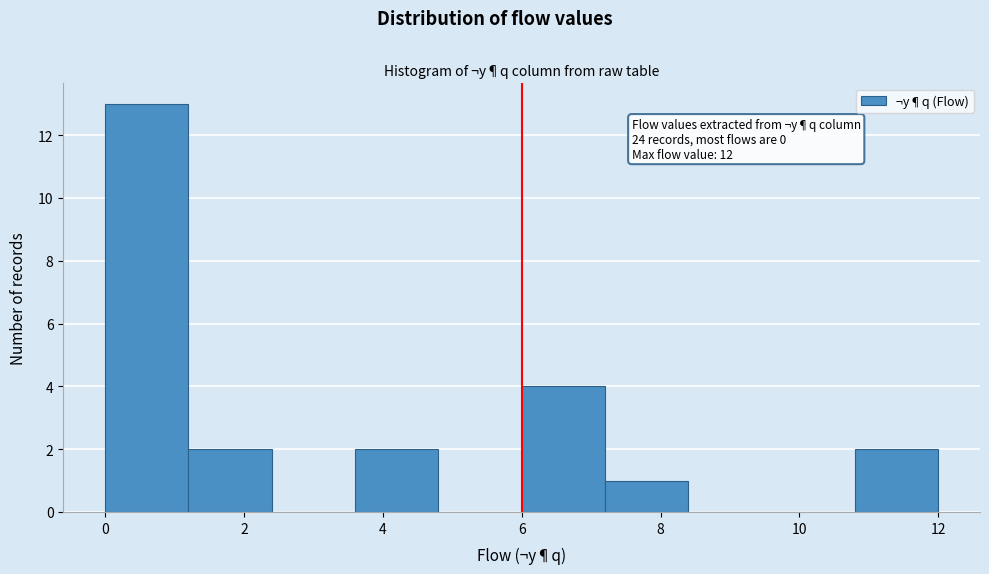

Over which range of the x-axis is the bar tallest?

0.0 to 1.2